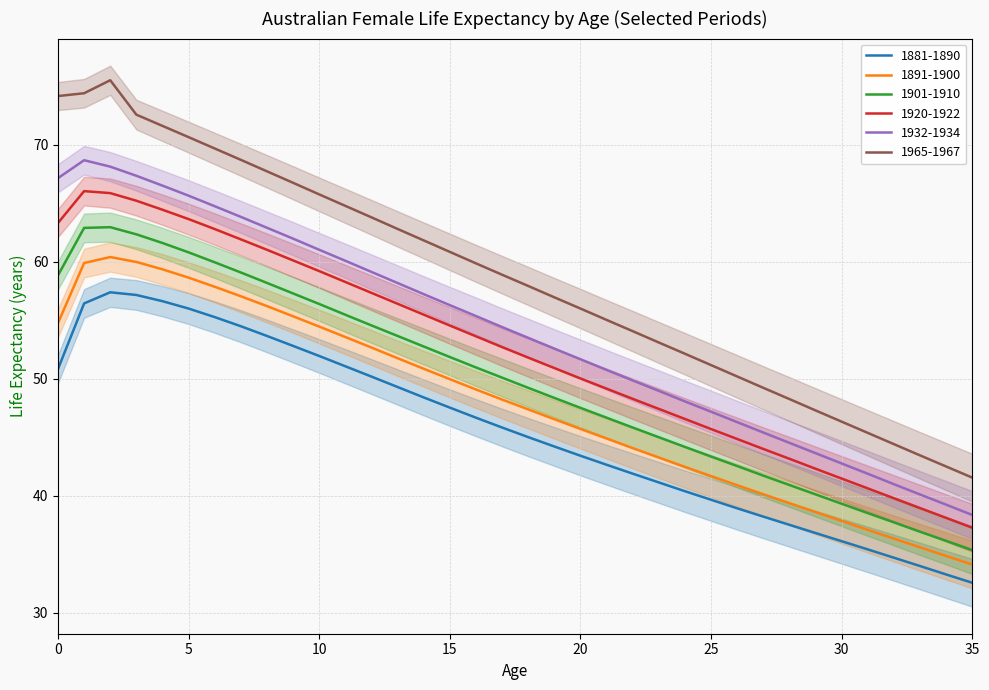

True or false: 1901-1910 and 1965-1967 cross at least once.

False